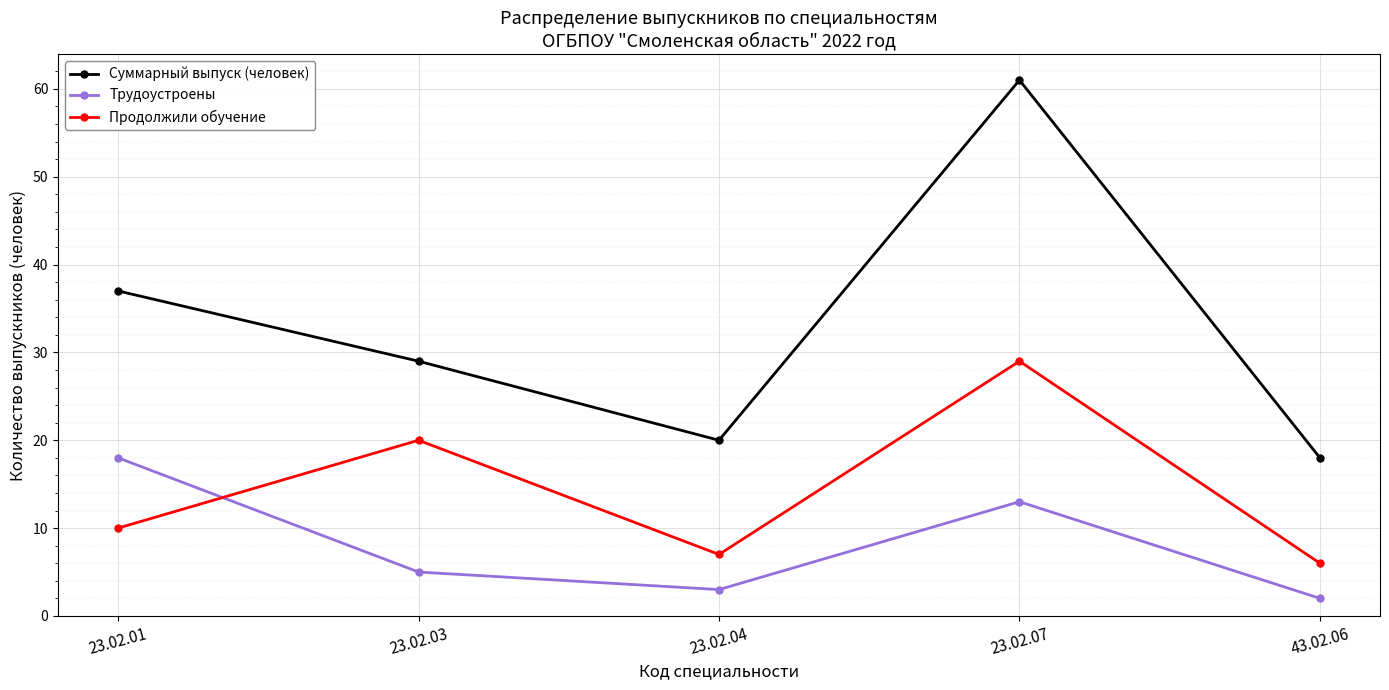

Reading right to left, list all the values displayed in this chart.

Суммарный выпуск (человек): 43.02.06=18	23.02.07=61	23.02.04=20	23.02.03=29	23.02.01=37
Трудоустроены: 43.02.06=2	23.02.07=13	23.02.04=3	23.02.03=5	23.02.01=18
Продолжили обучение: 43.02.06=6	23.02.07=29	23.02.04=7	23.02.03=20	23.02.01=10